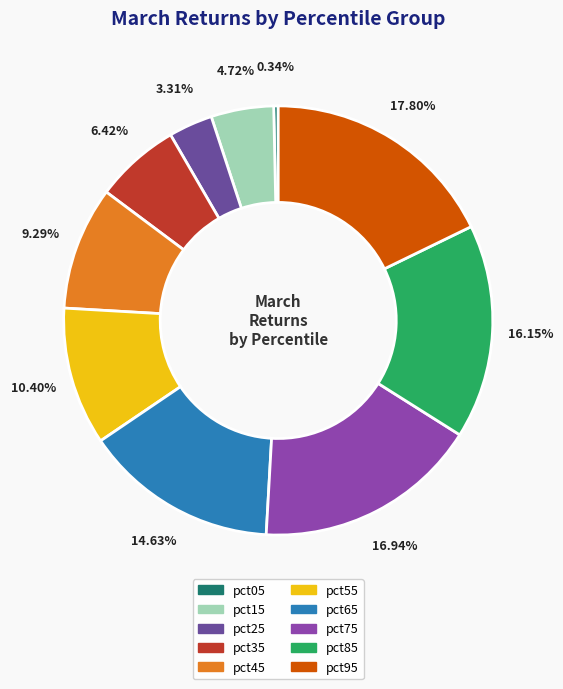

To the nearest percent, what is the combined percentage of pct15 and pct45?

14%